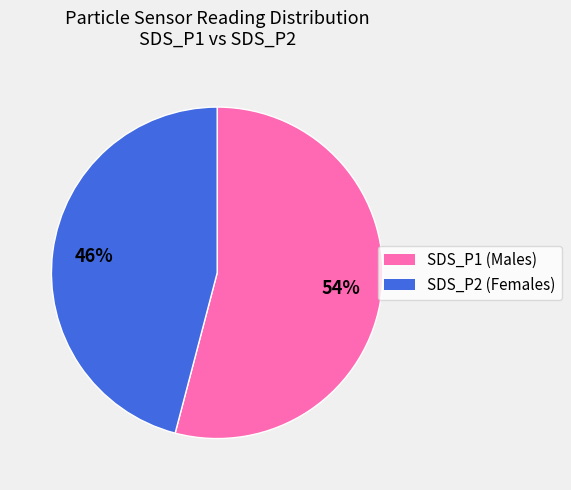

Is SDS_P1 the majority of the pie?

Yes